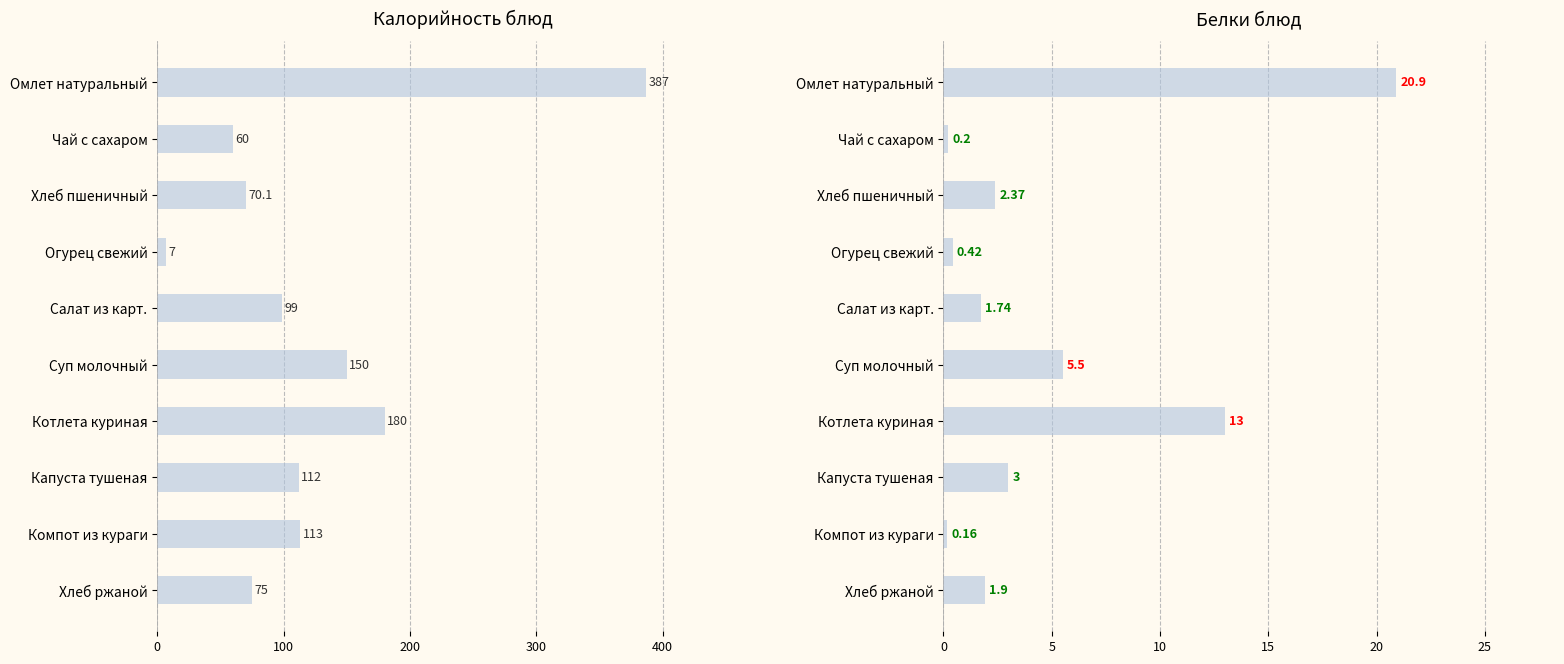

Rank the series by their maximum value, from highest to lowest.

Калорийность, Белки